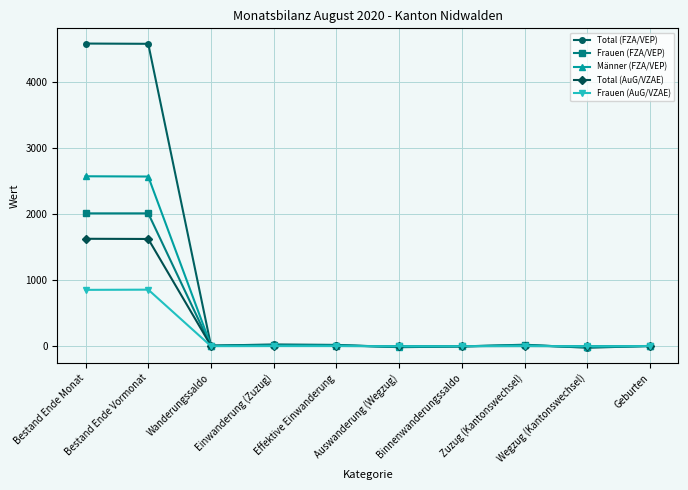

Which series has the widest spread of values?

Total (FZA/VEP)